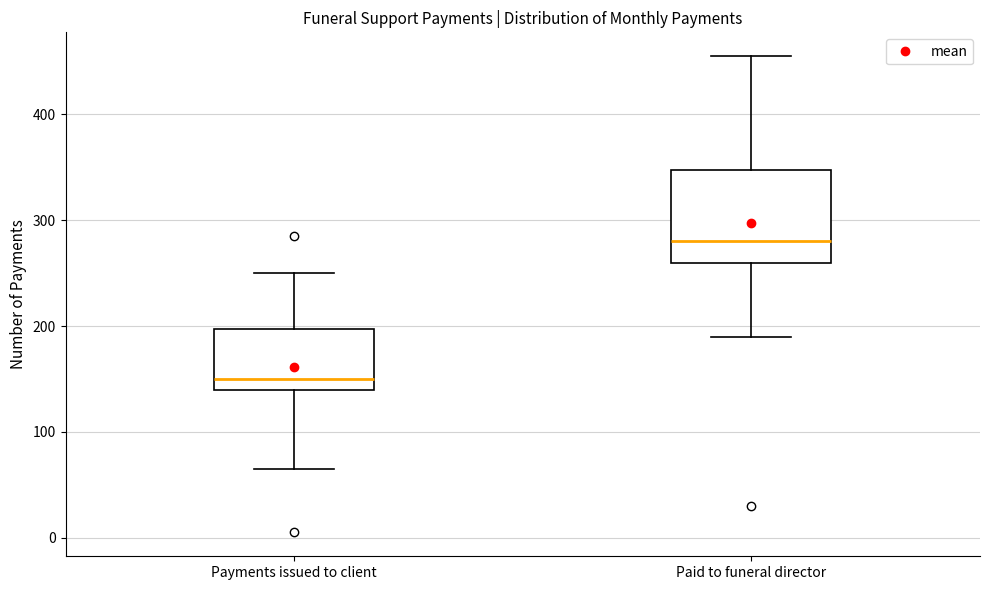

Reading left to right, read every box against the y-axis: the position of its median line, the range the box covers, and the ends of its whiskers. The values are not printed on the chart, so give them approximately, as read against the axis.

Payments issued to client: median 150, box 140 to 200, whiskers 70 to 250
Paid to funeral director: median 280, box 260 to 350, whiskers 190 to 460